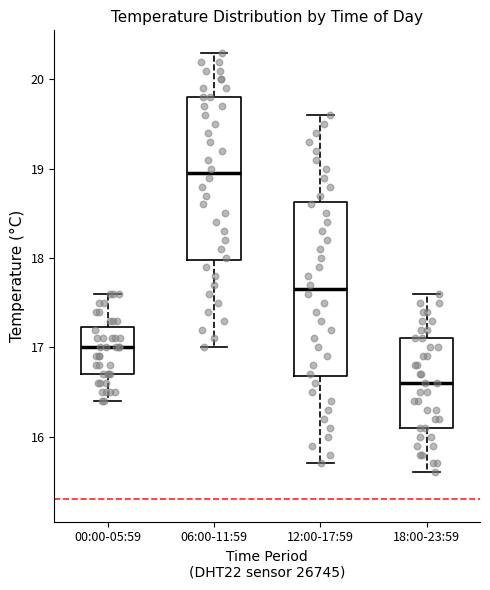

Reading left to right, read every box against the y-axis: the position of its median line, the range the box covers, and the ends of its whiskers. The values are not printed on the chart, so give them approximately, as read against the axis.

00:00-05:59: median 17.0, box 16.7 to 17.2, whiskers 16.4 to 17.6
06:00-11:59: median 19.0, box 18.0 to 19.8, whiskers 17.0 to 20.3
12:00-17:59: median 17.7, box 16.7 to 18.6, whiskers 15.7 to 19.6
18:00-23:59: median 16.6, box 16.1 to 17.1, whiskers 15.6 to 17.6